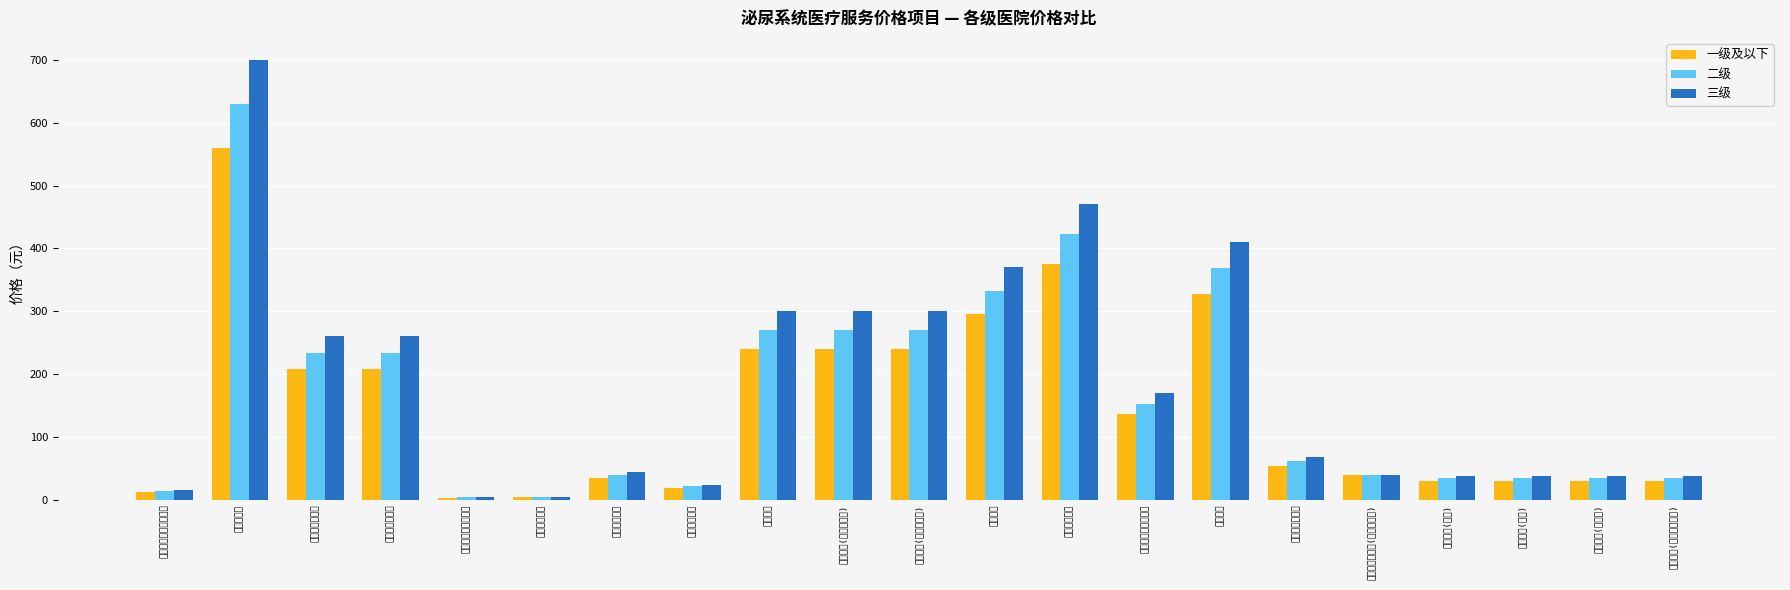

Rank the categories by 三级 value from lowest to highest.

腹透机自动腹膜透析, 腹膜透析换液, 家庭腹膜透析治疗指导, 腹膜平衡试验, 血透监测(血温), 血透监测(血压), 血透监测(血容量), 血透监测(在线尿素监测), 连续性血液净化(机器法加收), 腹膜透析换管, 连续性血液净化, 连续性血浆滤过吸附, 腹膜透析置管术, 腹膜透析拔管术, 血液透析, 血液透析(碳酸液透析), 血液透析(醋酸液透析), 血液滤过, 血液灌流, 血液透析滤过, 血浆置换术